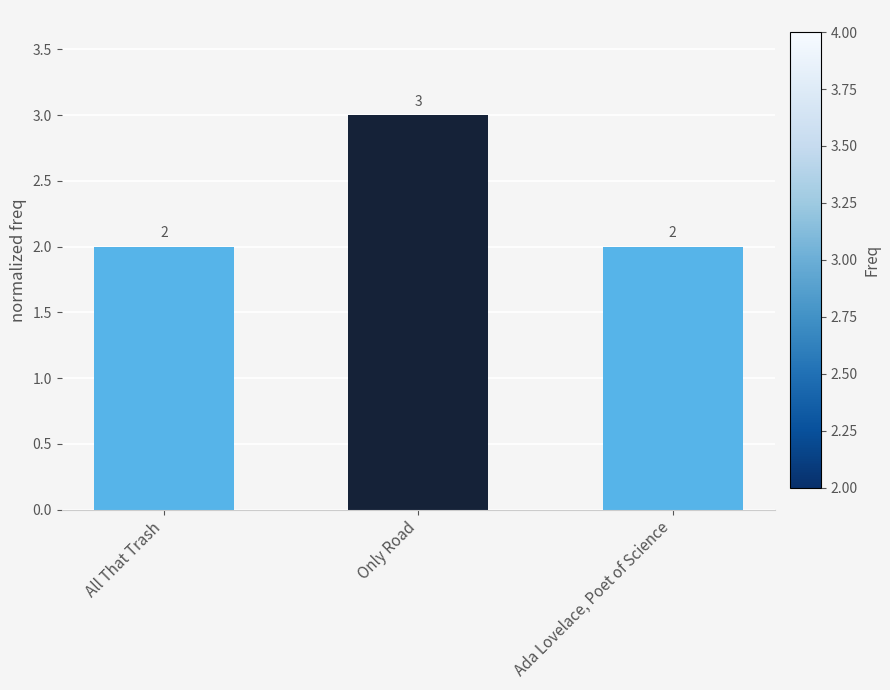

Which category has the highest value across all series?

Only Road